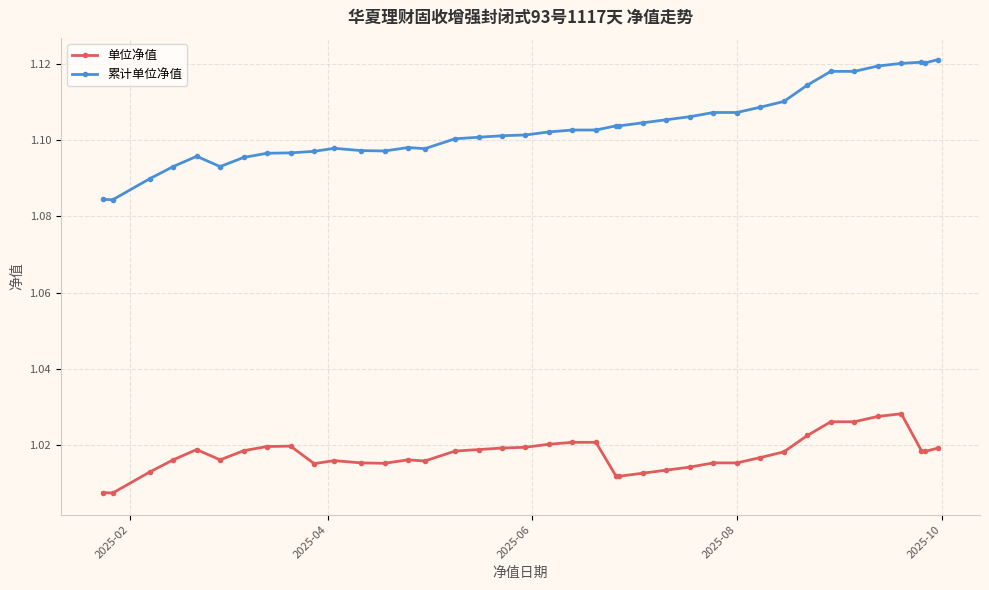

How many 单位净值 values are between 1 and 2?

39